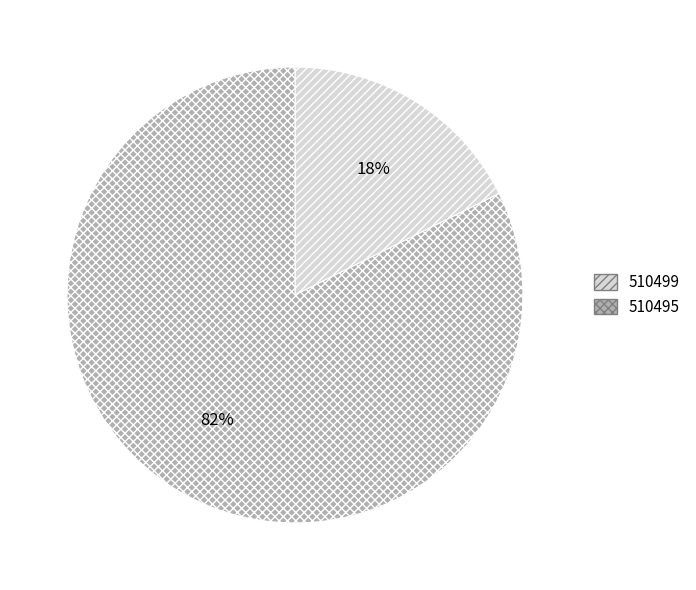

To the nearest percent, what is the average slice percentage?

50%